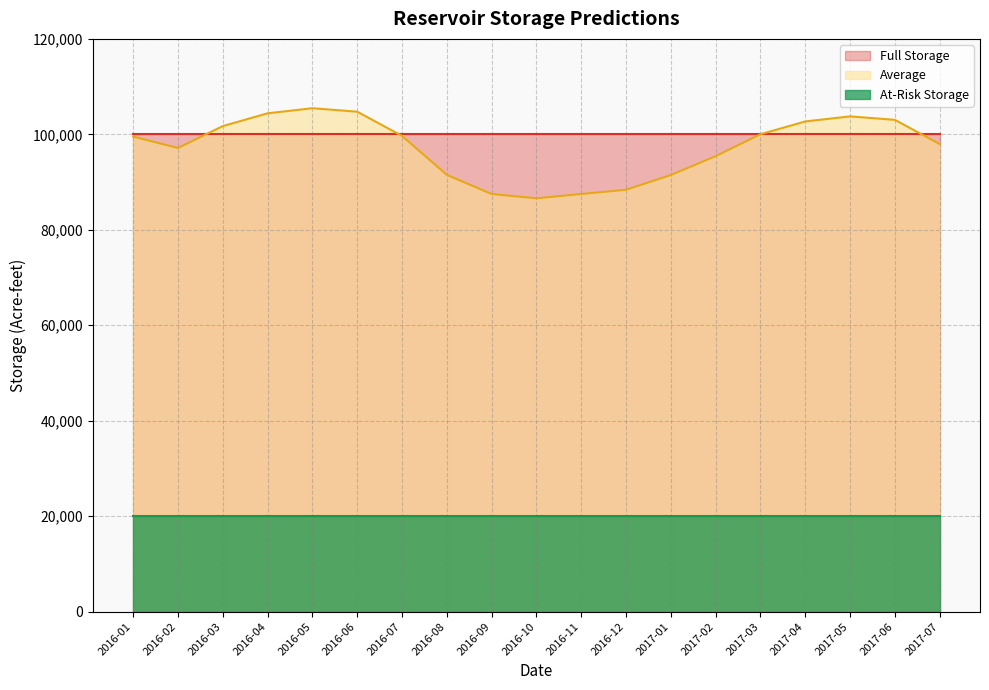

Reading left to right, what are all the values shown in this chart?

Full Storage: 2016-01=100000.0	2016-02=100000.0	2016-03=100000.0	2016-04=100000.0	2016-05=100000.0	2016-06=100000.0	2016-07=100000.0	2016-08=100000.0	2016-09=100000.0	2016-10=100000.0	2016-11=100000.0	2016-12=100000.0	2017-01=100000.0	2017-02=100000.0	2017-03=100000.0	2017-04=100000.0	2017-05=100000.0	2017-06=100000.0	2017-07=100000.0
Average: 2016-01=99522.3	2016-02=97141.6	2016-03=101732.6	2016-04=104411.3	2016-05=105475.0	2016-06=104748.6	2016-07=99675.7	2016-08=91514.5	2016-09=87497.7	2016-10=86600.5	2016-11=87501.0	2016-12=88388.8	2017-01=91473.8	2017-02=95433.6	2017-03=100024.6	2017-04=102703.3	2017-05=103767.1	2017-06=103040.6	2017-07=97967.8
At-Risk Storage: 2016-01=20000.0	2016-02=20000.0	2016-03=20000.0	2016-04=20000.0	2016-05=20000.0	2016-06=20000.0	2016-07=20000.0	2016-08=20000.0	2016-09=20000.0	2016-10=20000.0	2016-11=20000.0	2016-12=20000.0	2017-01=20000.0	2017-02=20000.0	2017-03=20000.0	2017-04=20000.0	2017-05=20000.0	2017-06=20000.0	2017-07=20000.0